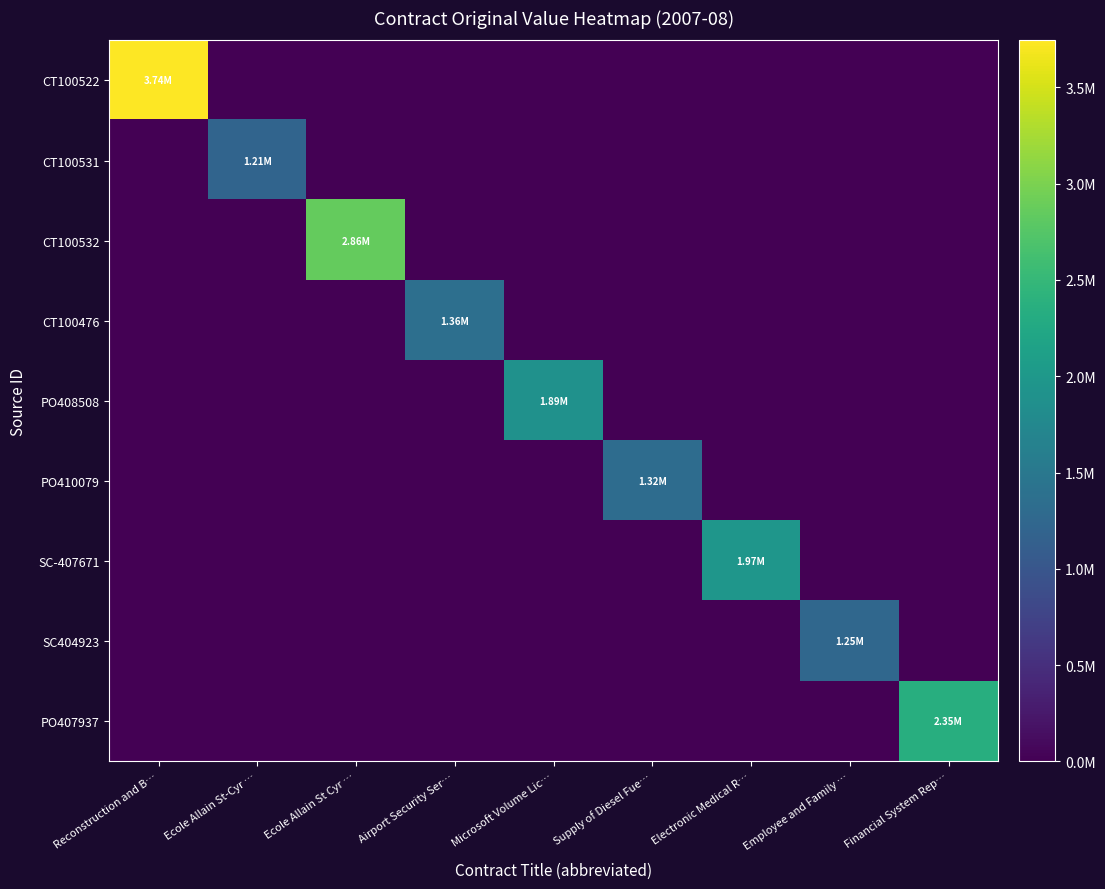

At how many categories does at least one series exceed 2548268?

2